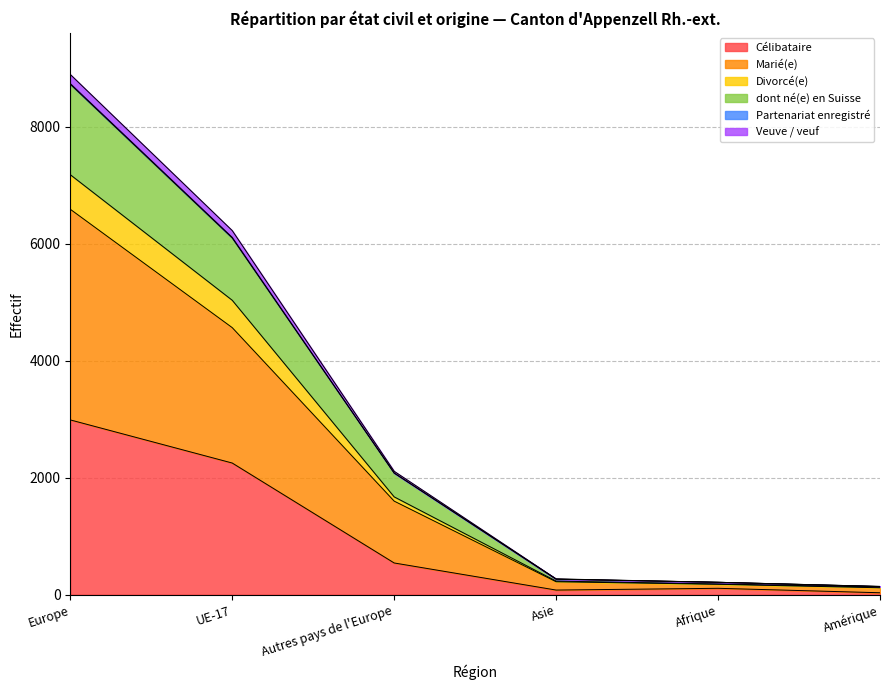

Between Europe and Amérique, which is larger?

Europe